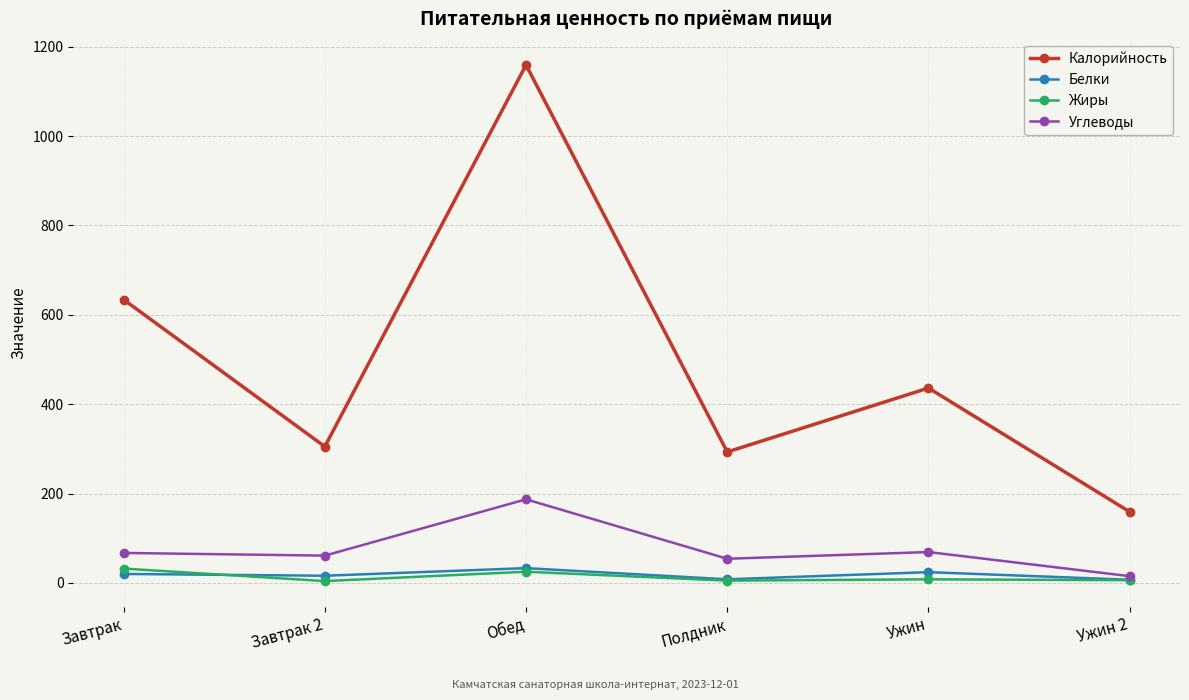

Which category has the highest value across all series?

Обед